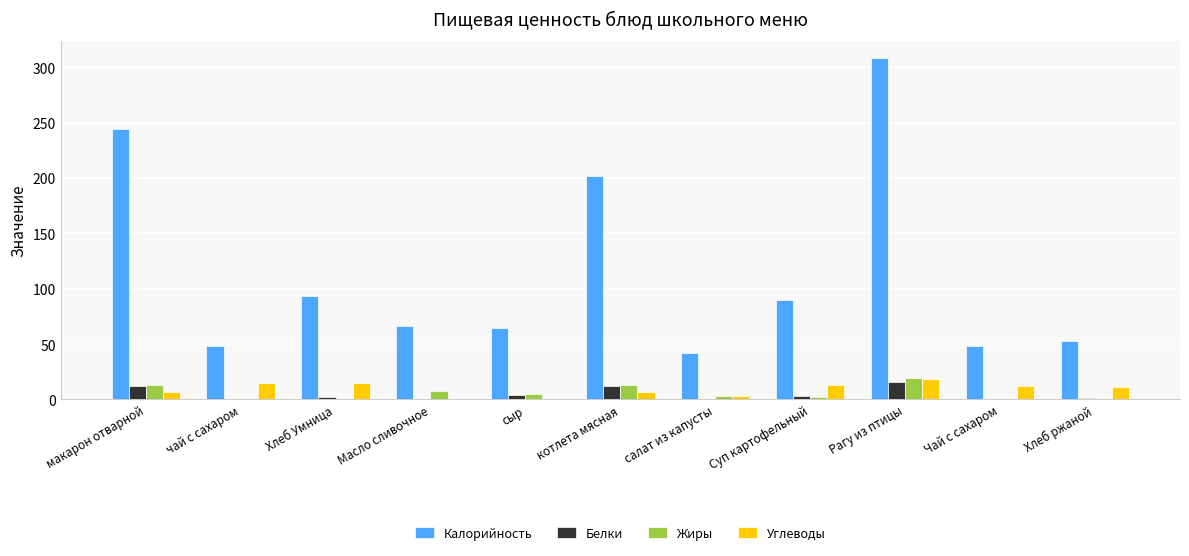

Where is Калорийность nearest to the value 175?

котлета мясная